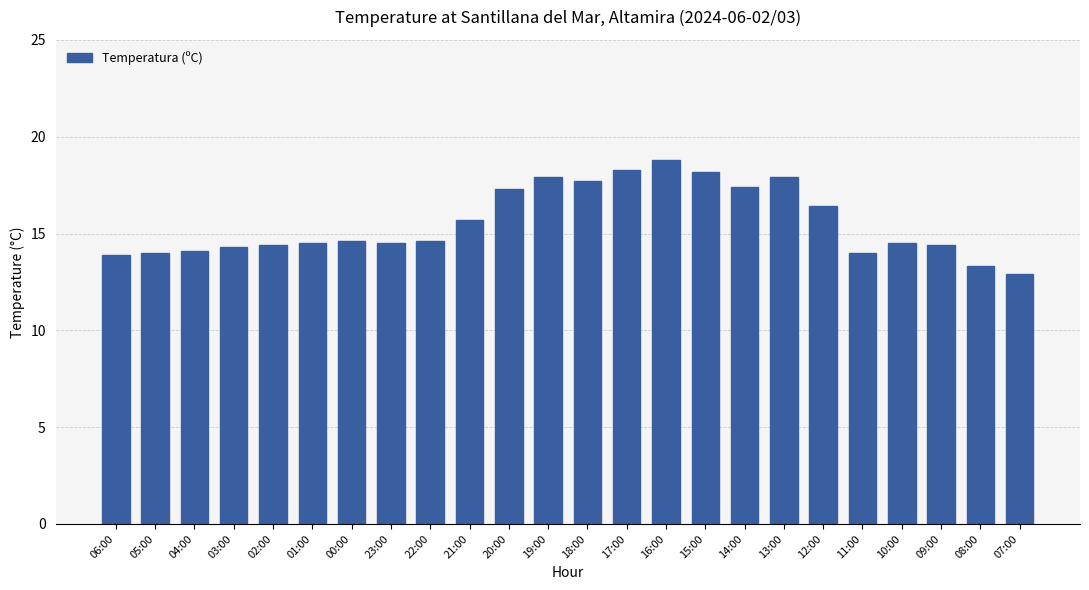

What is the smallest value displayed?

12.9